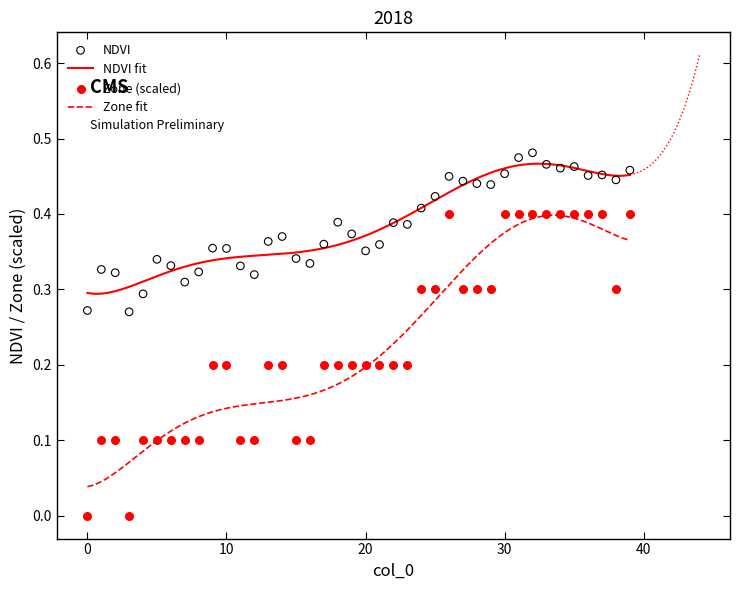

Which series has the largest total across all categories?

NDVI